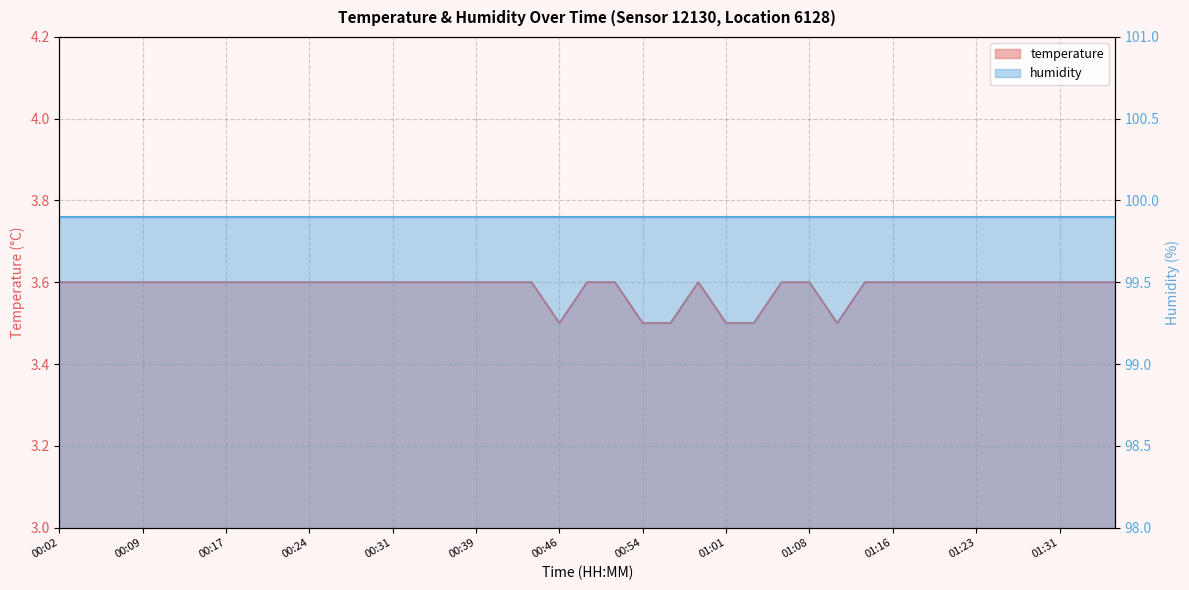

What is the difference between the maximum and second lowest values?

0.1